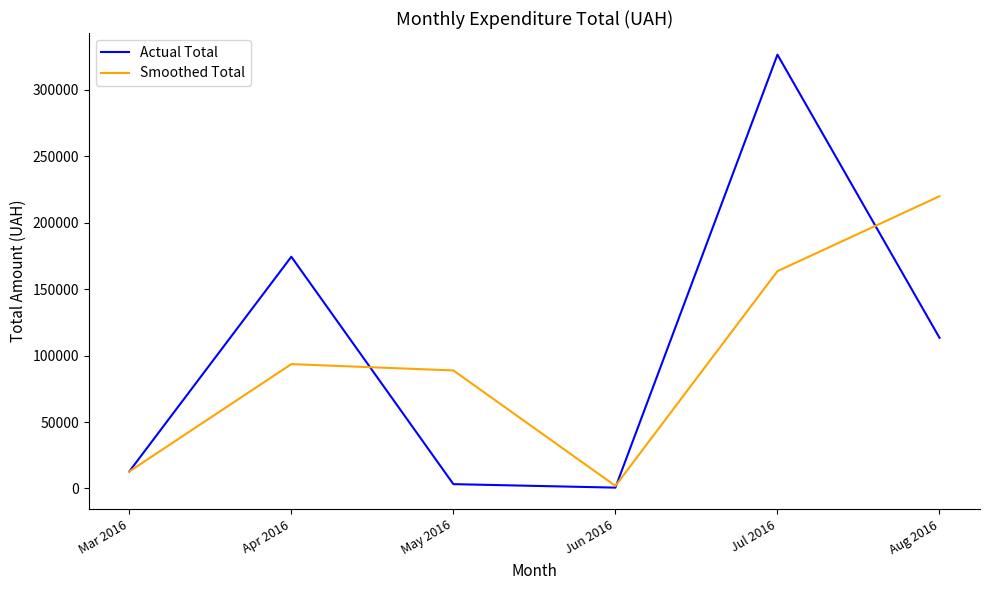

What is the difference between the maximum and minimum values in the Smoothed Total series?

218072.7